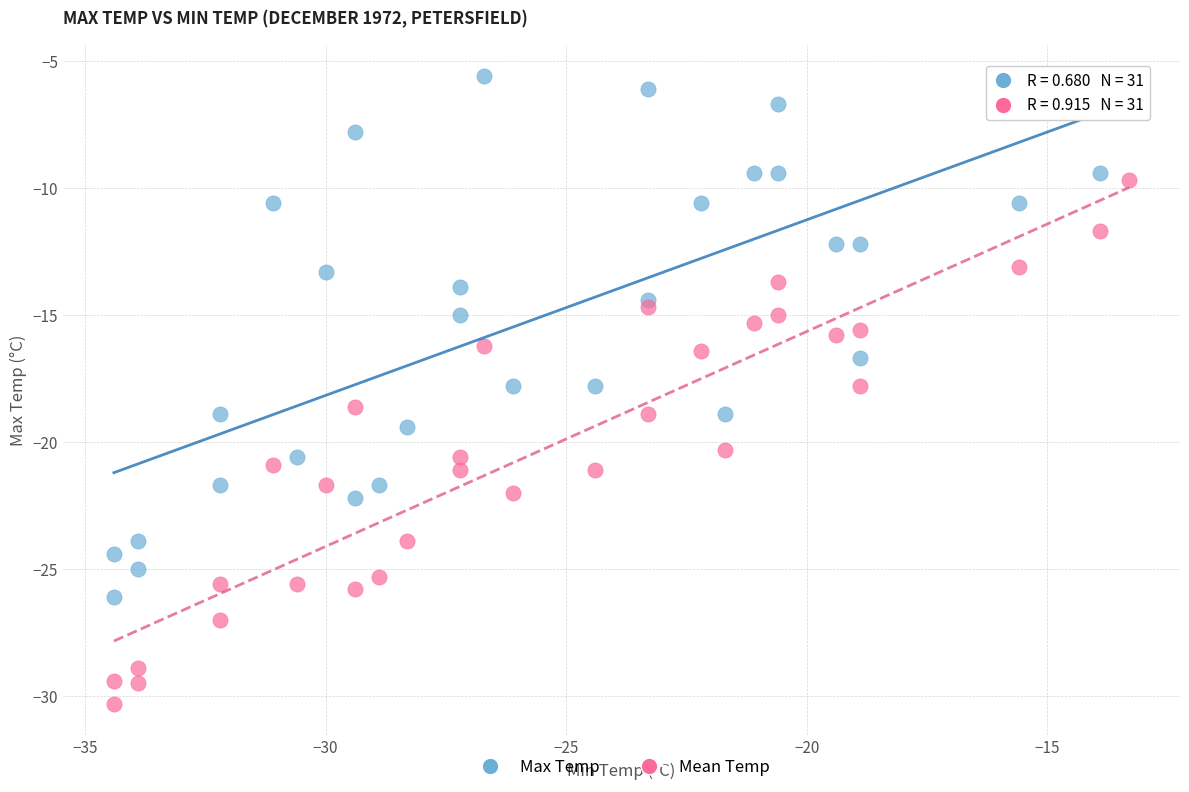

Which series reaches the minimum Y coordinate?

Mean Temp